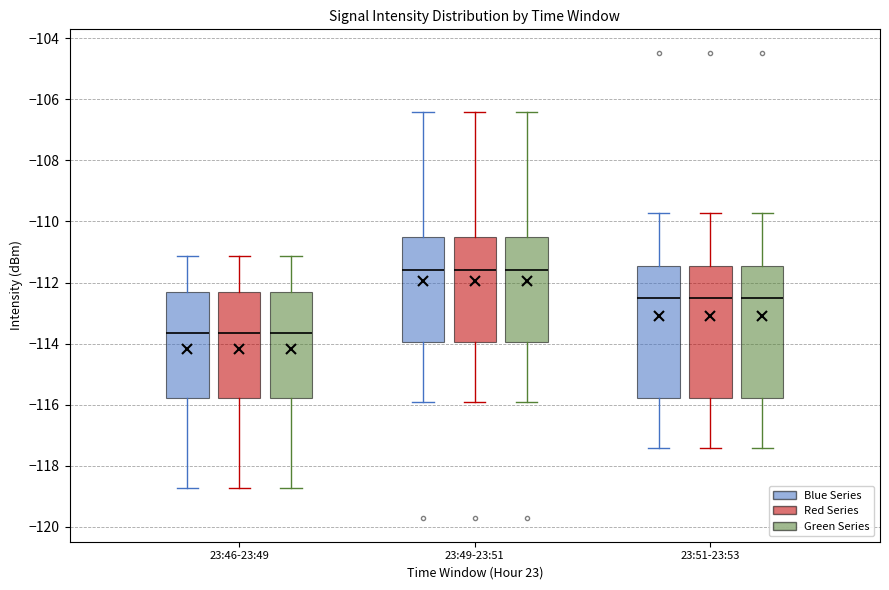

Reading left to right, read every box against the y-axis: the position of its median line, the range the box covers, and the ends of its whiskers. The values are not printed on the chart, so give them approximately, as read against the axis.

23:46-23:49 (Blue Series): median -113.6, box -115.8 to -112.4, whiskers -118.8 to -111.2
23:46-23:49 (Red Series): median -113.6, box -115.8 to -112.4, whiskers -118.8 to -111.2
23:46-23:49 (Green Series): median -113.6, box -115.8 to -112.4, whiskers -118.8 to -111.2
23:49-23:51 (Blue Series): median -111.6, box -114.0 to -110.6, whiskers -116.0 to -106.4
23:49-23:51 (Red Series): median -111.6, box -114.0 to -110.6, whiskers -116.0 to -106.4
23:49-23:51 (Green Series): median -111.6, box -114.0 to -110.6, whiskers -116.0 to -106.4
23:51-23:53 (Blue Series): median -112.6, box -115.8 to -111.4, whiskers -117.4 to -109.8
23:51-23:53 (Red Series): median -112.6, box -115.8 to -111.4, whiskers -117.4 to -109.8
23:51-23:53 (Green Series): median -112.6, box -115.8 to -111.4, whiskers -117.4 to -109.8